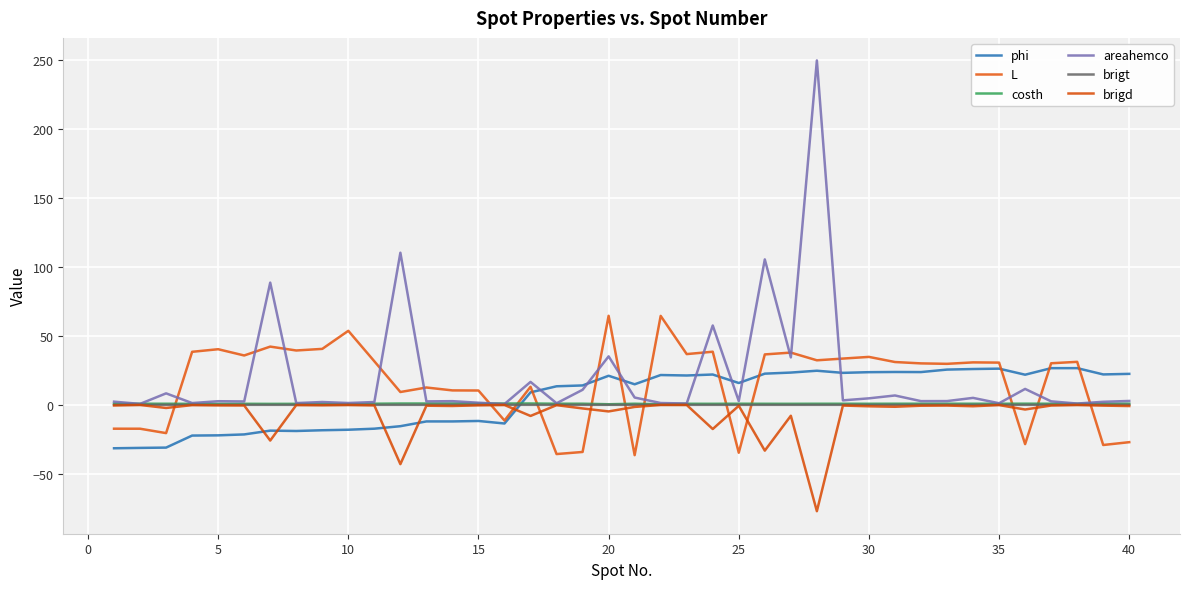

How many lines are shown in the chart?

6